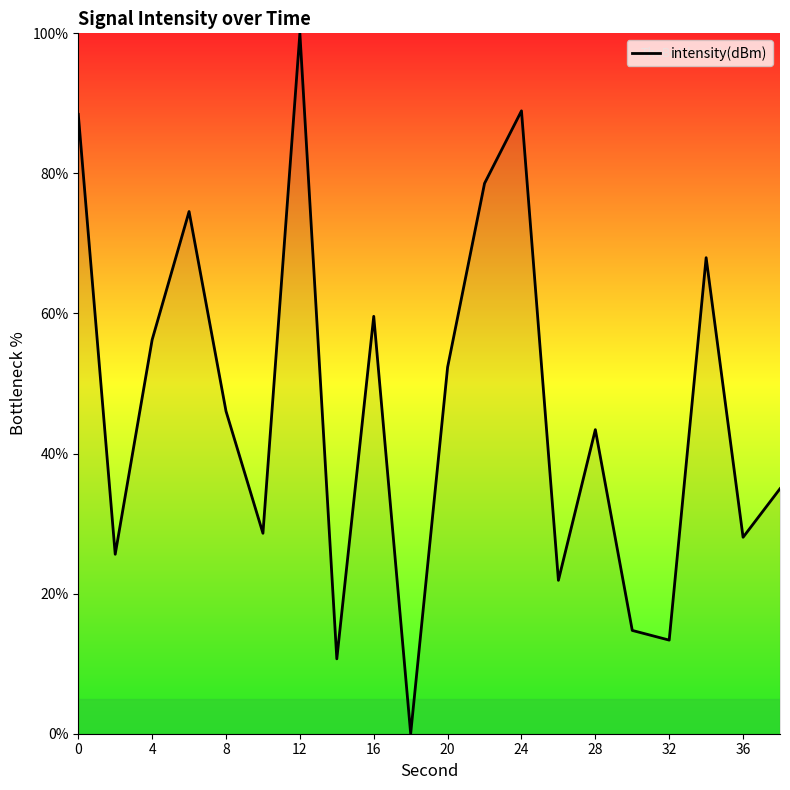

Reading left to right, transcribe all the data shown in this chart.

88.4	25.6	56.3	74.6	46.1	28.6	100.0	10.7	59.6	0.0	52.3	78.6	88.9	21.9	43.4	14.7	13.4	68.0	28.0	35.0